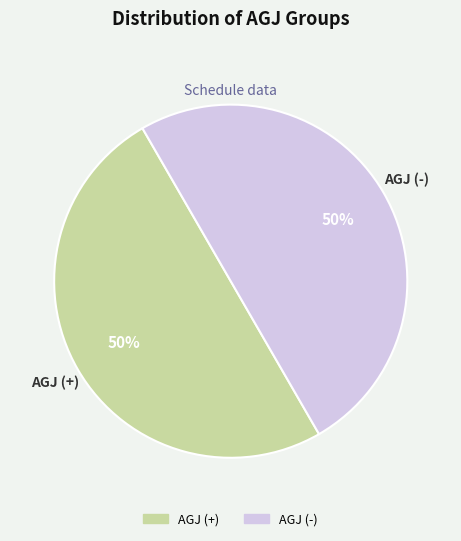

To the nearest percent, what is the average slice percentage?

50%